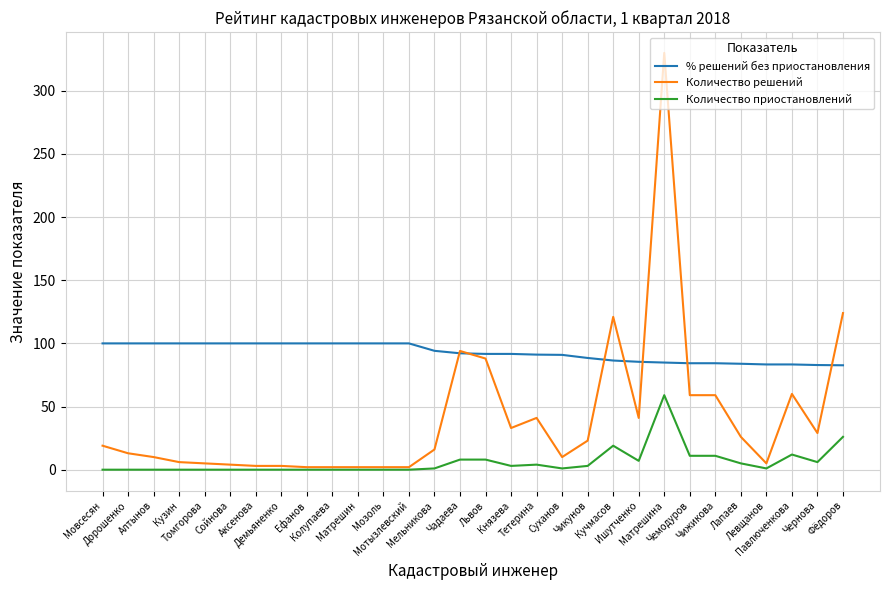

True or false: Количество приостановлений and % решений без приостановления intersect in this chart.

False